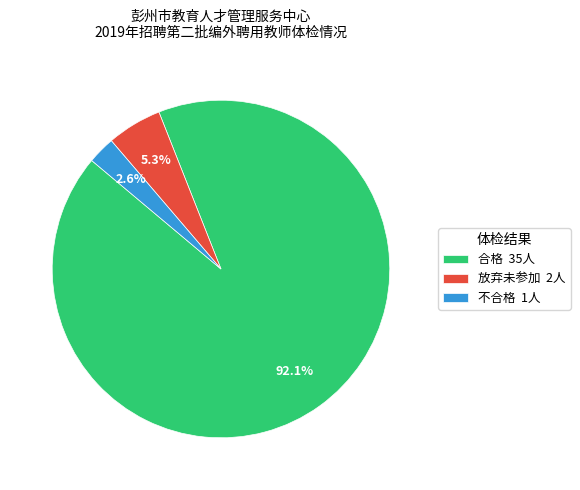

Rank the categories by value from highest to lowest.

合格, 放弃未参加, 不合格